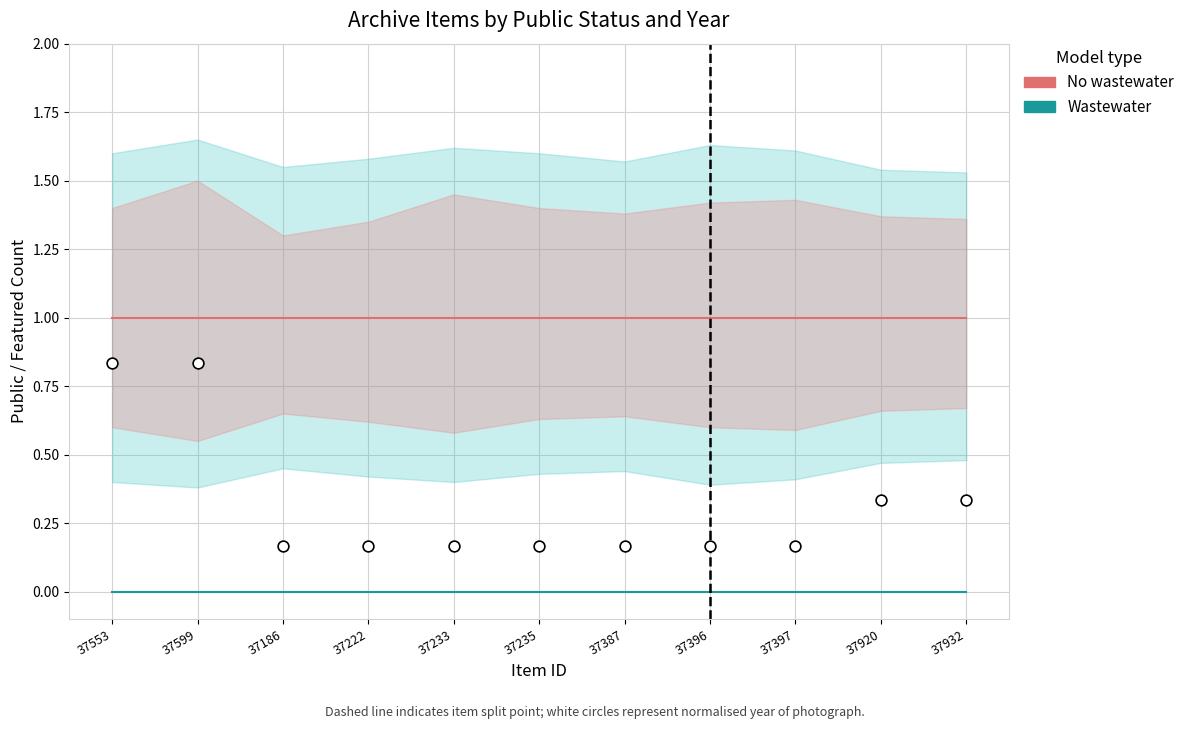

What is the total value across all series at 37222?

1